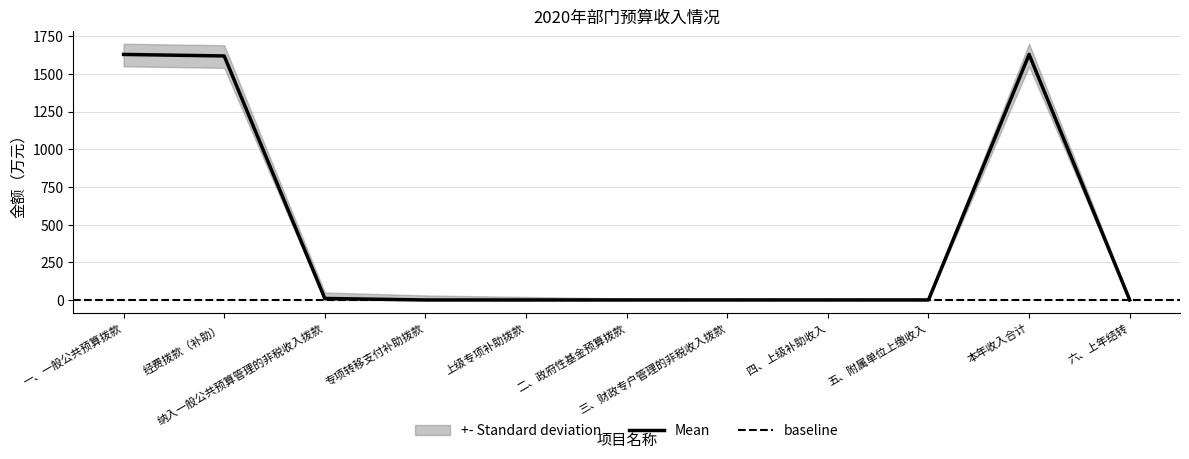

What is the label of the 1st point from the left?

一、一般公共预算拨款